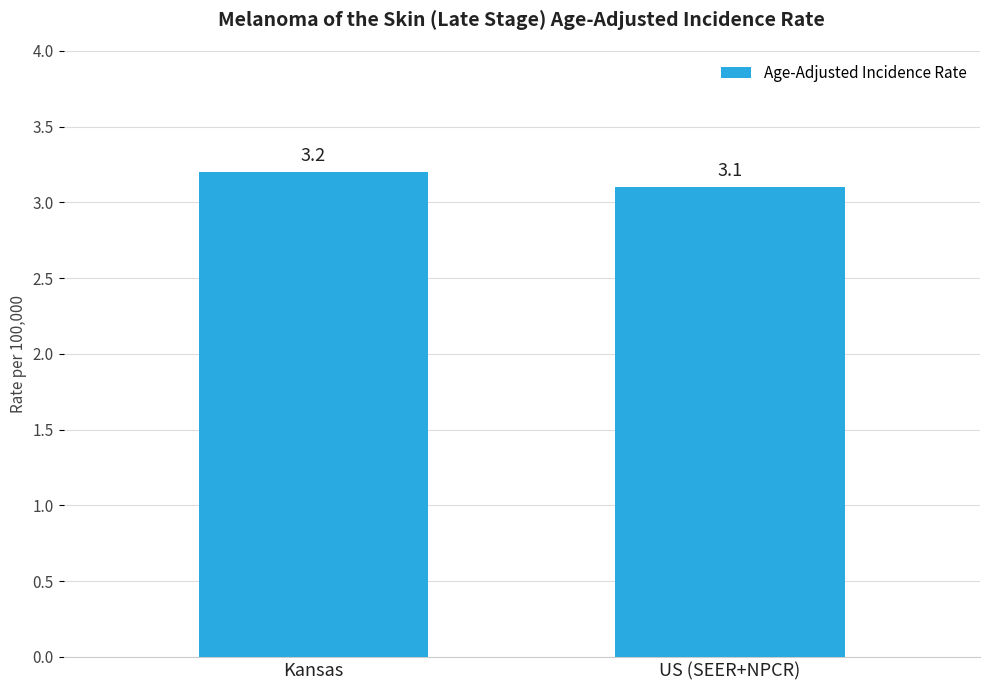

What is the value of the 2nd bar from the left?

3.1